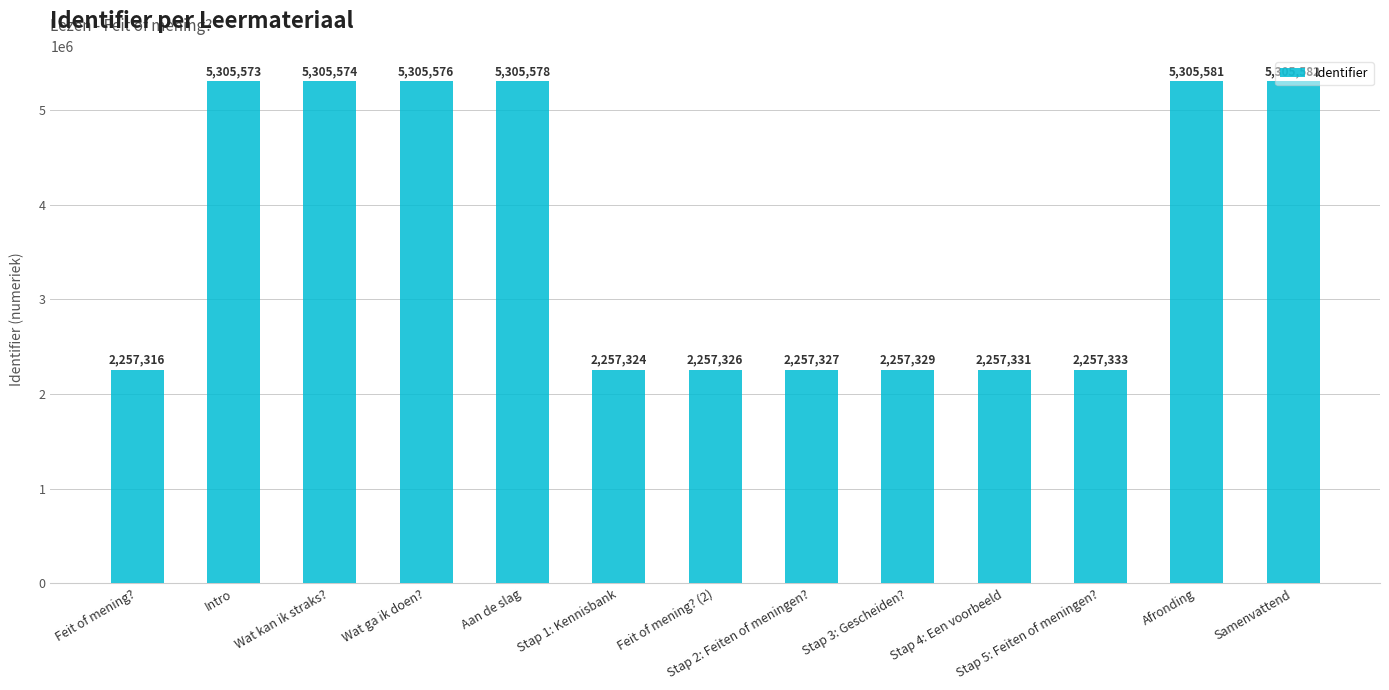

What is the value of the 13th bar from the left?

5305582